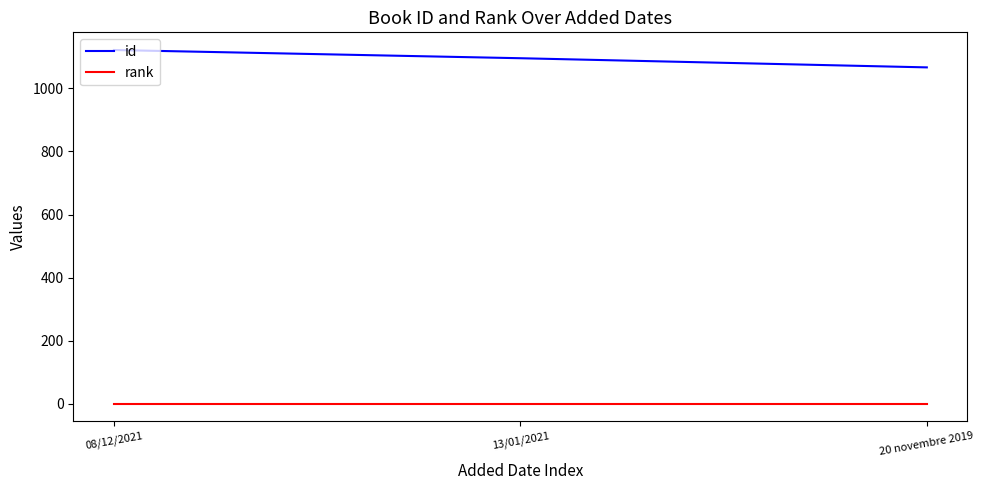

Is the value of rank at 20 novembre 2019 greater than the value of id at 08/12/2021?

No